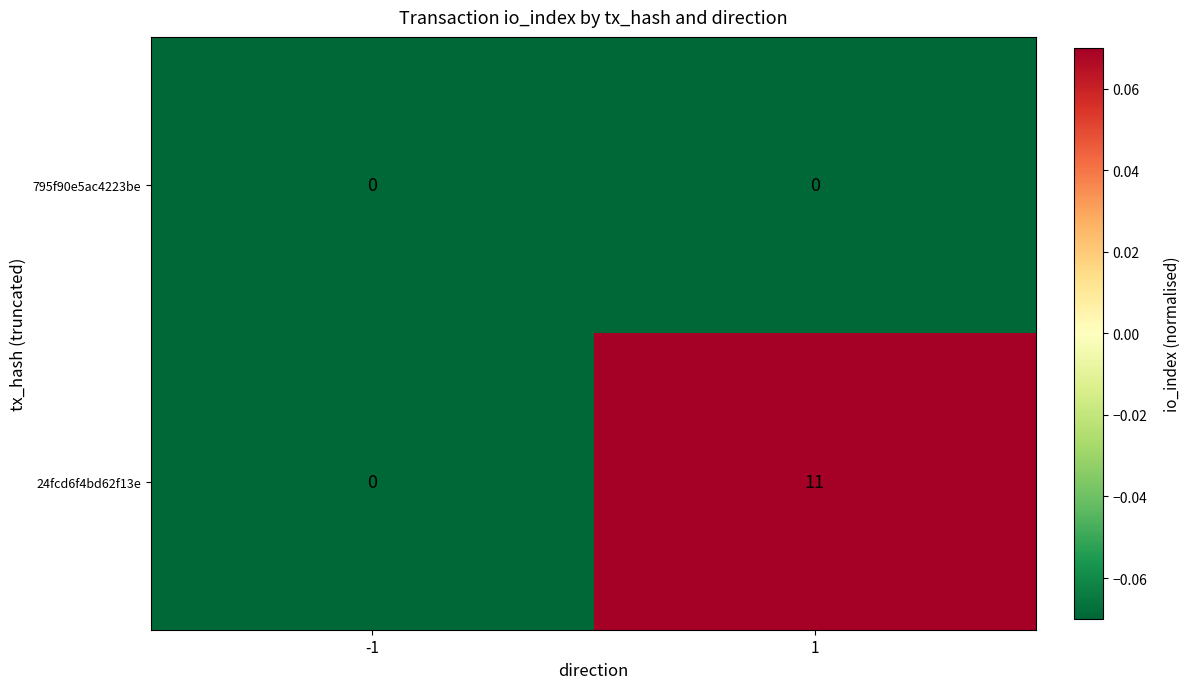

How many data points in 24fcd6f4bd62f13e are less than 11?

1